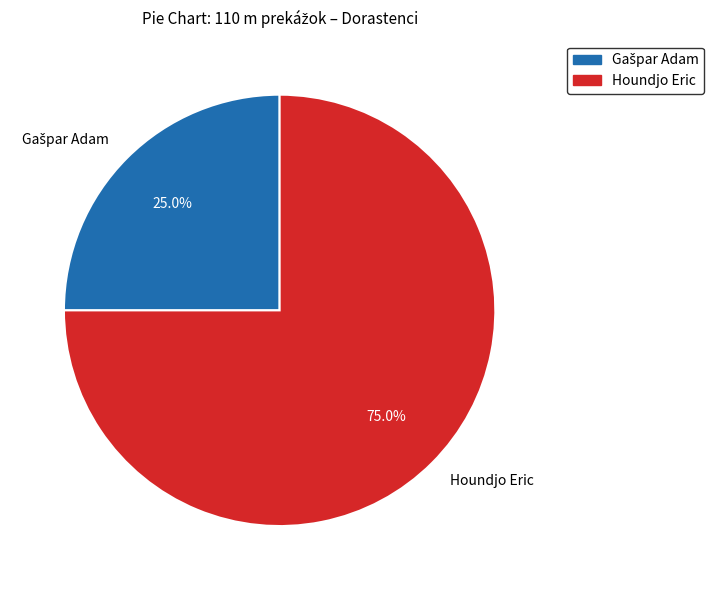

True or false: Houndjo Eric accounts for 83% of the total.

False